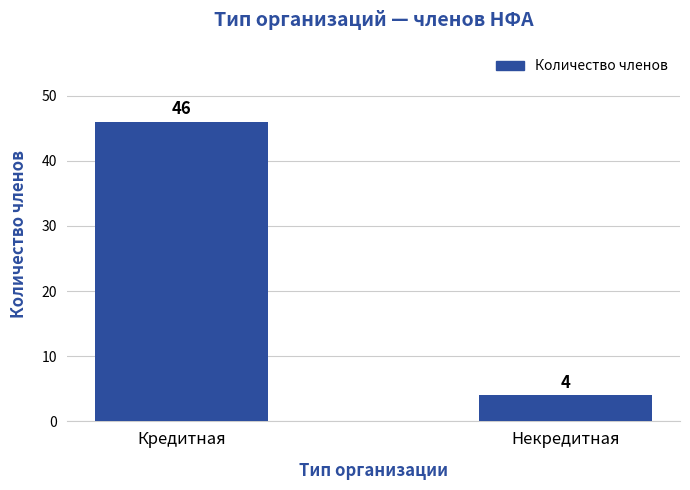

Reading left to right, list all the values displayed in this chart.

46	4